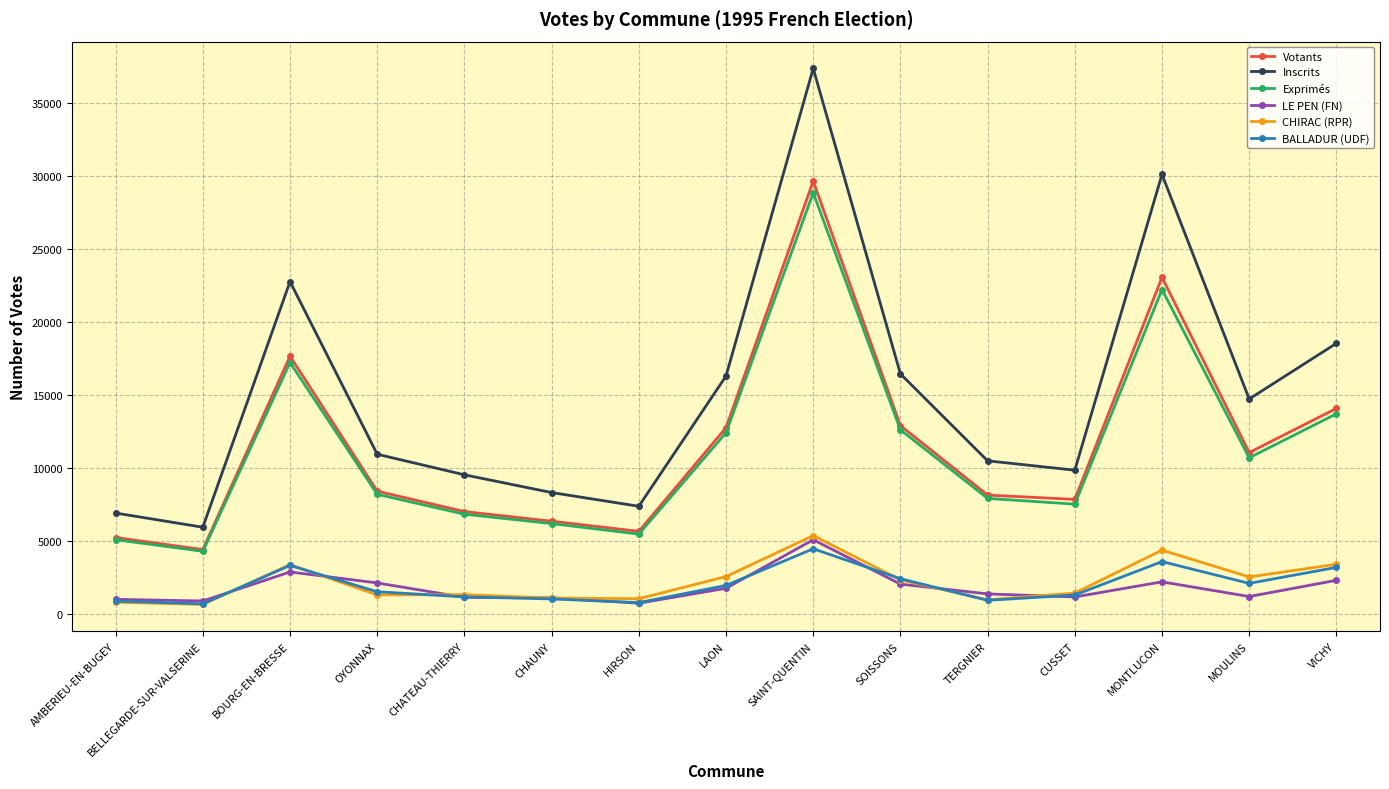

What is the label of the 4th point from the right?

CUSSET